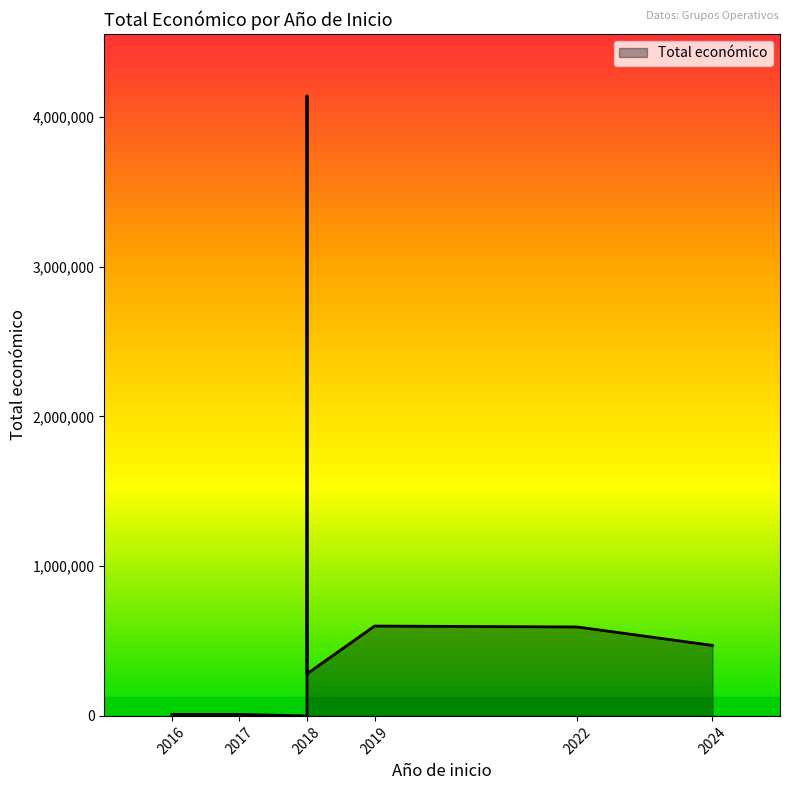

Approximately how many times larger is the value at 2024 compared to 2016?

47.1